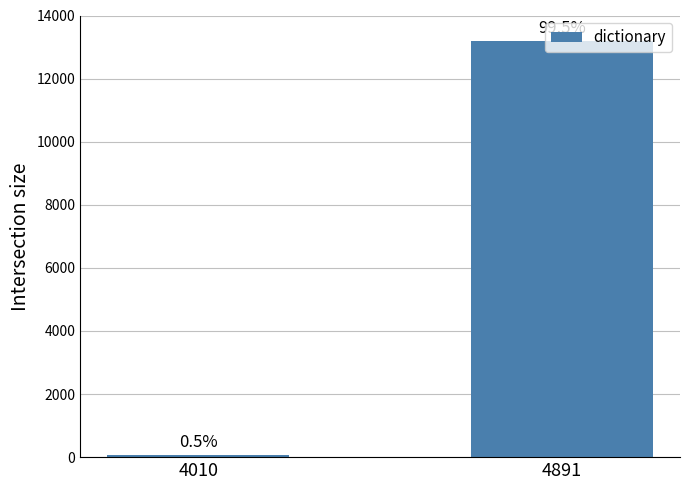

What is the average value?

6625